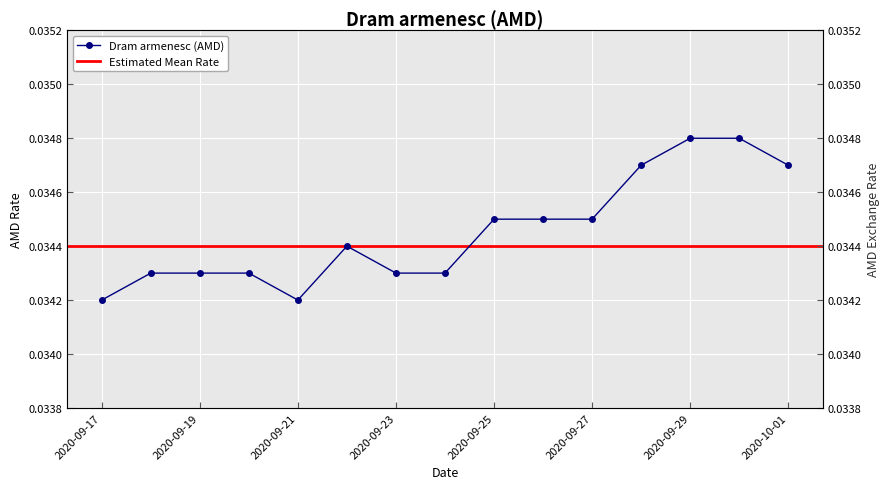

The value at 2020-09-18 is 0.0. True or false?

True